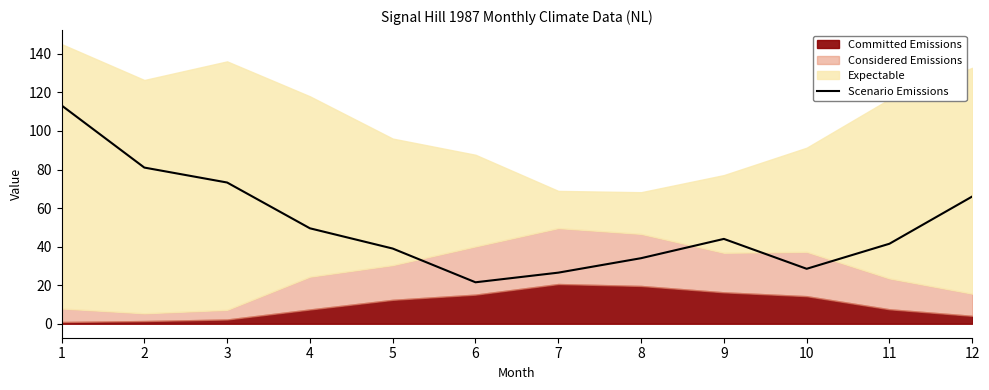

True or false: Scenario Emissions has a value of 70.9 at 11.

False